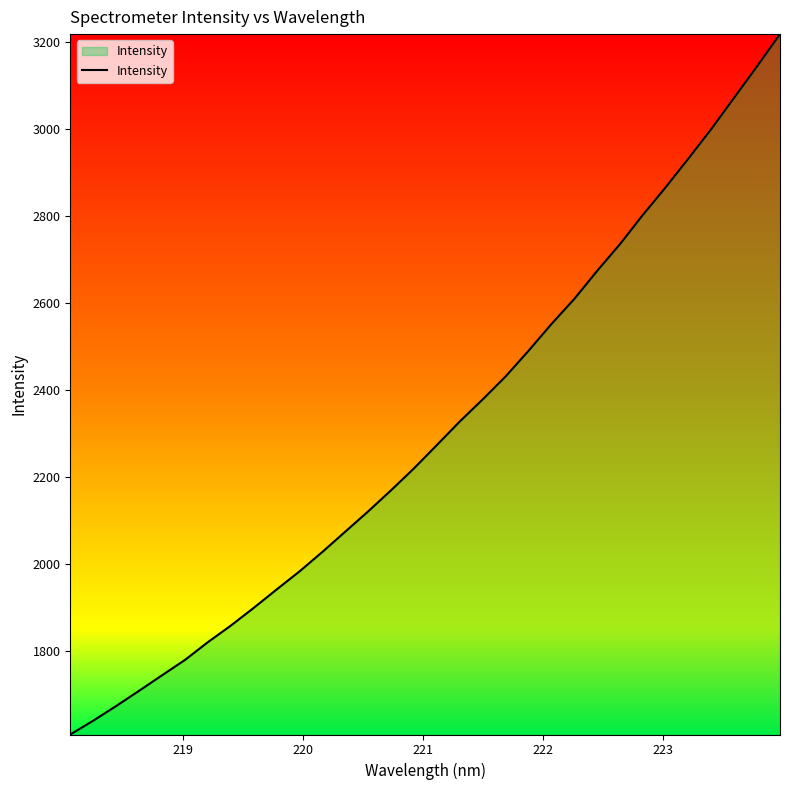

What is the difference between the maximum and minimum values?

1609.6